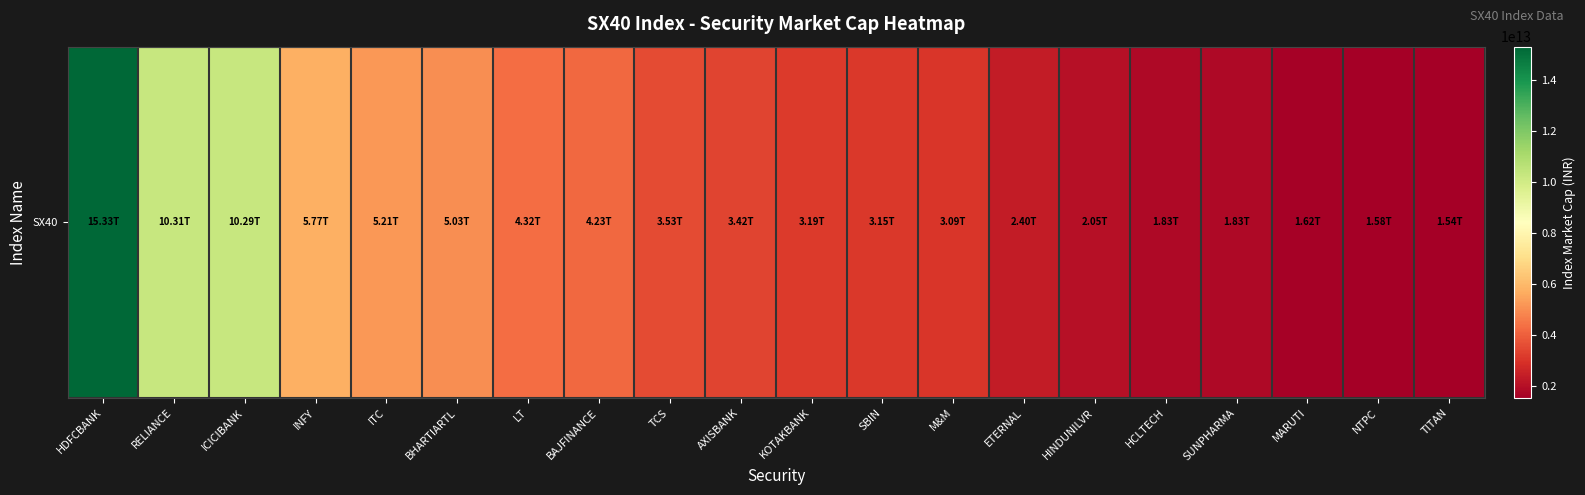

What is the ratio of the value at BAJFINANCE to the value at LT?

1.0